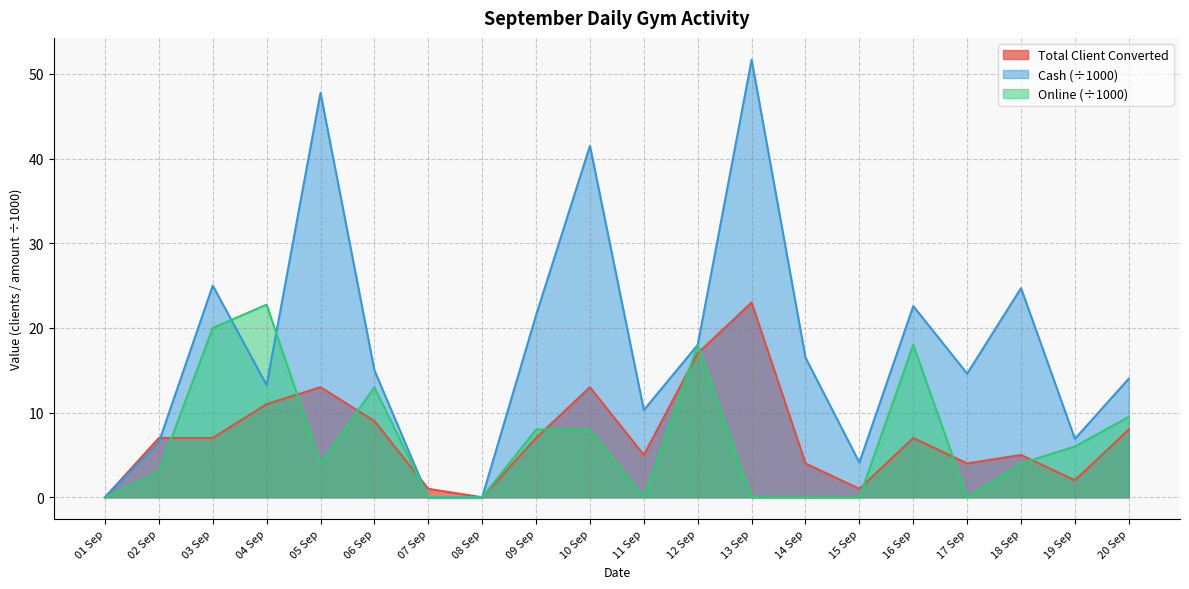

True or false: Total Client Converted has more than 0 points higher than both neighbors.

True